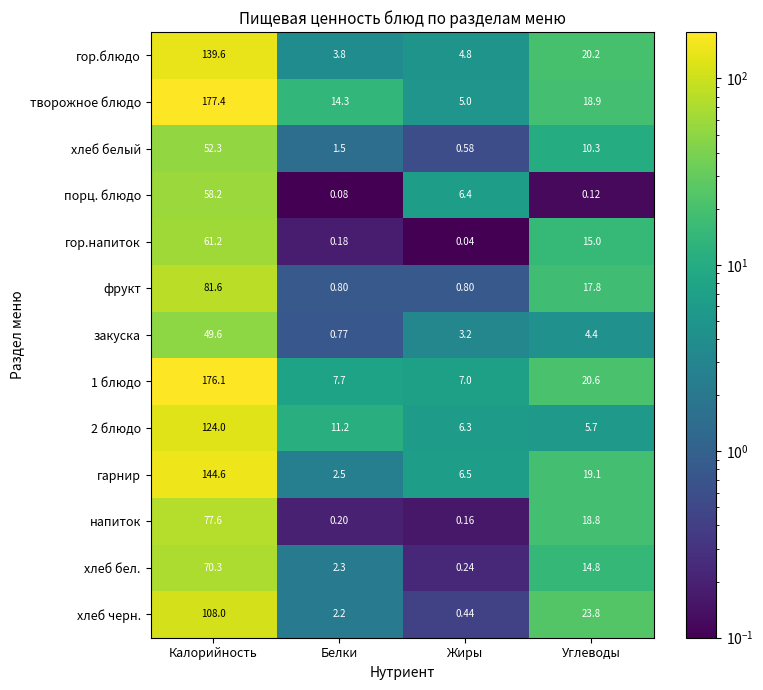

At which label is 2 блюдо closest to 64?

Белки